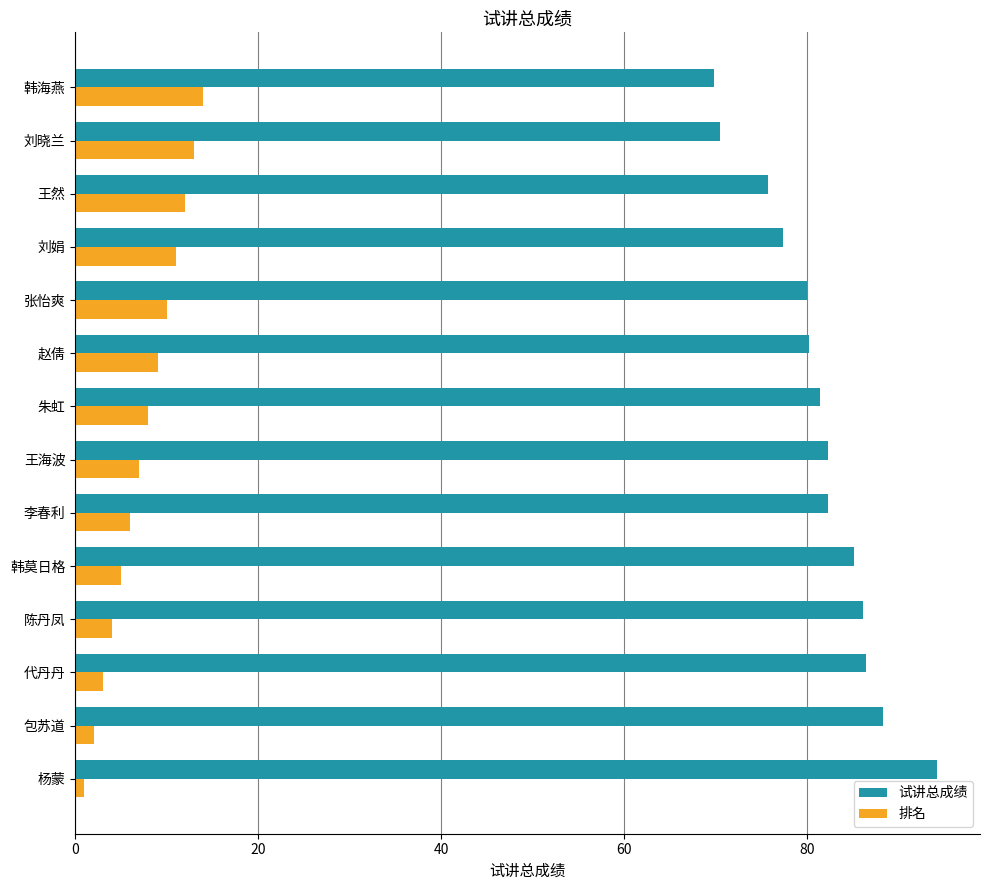

Which series changed the most between 杨蒙 and 刘晓兰?

试讲总成绩